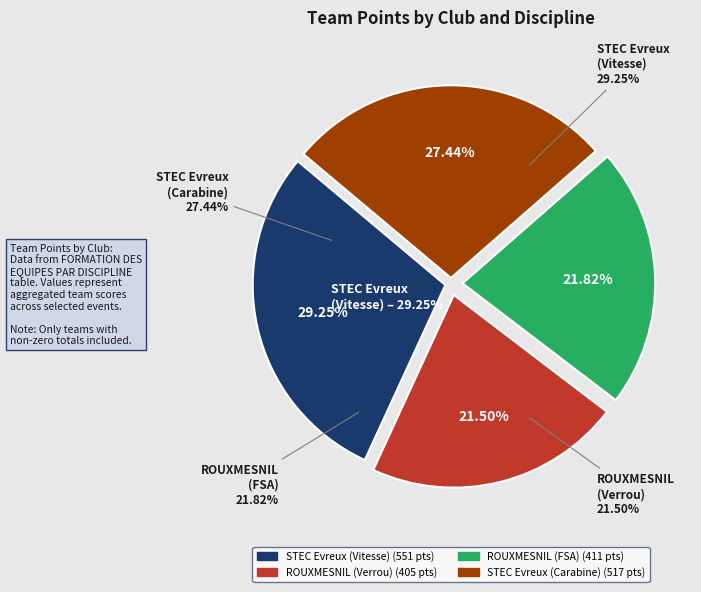

To the nearest percent, what is the average slice percentage?

25%